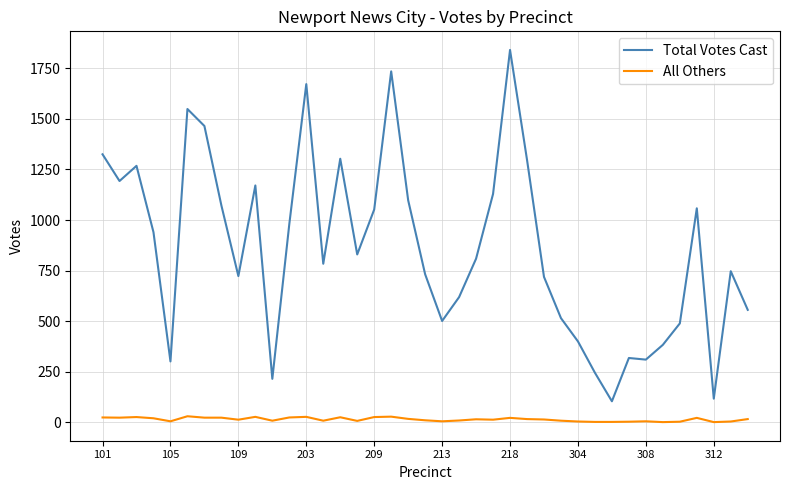

Which series has the largest total across all categories?

Total Votes Cast